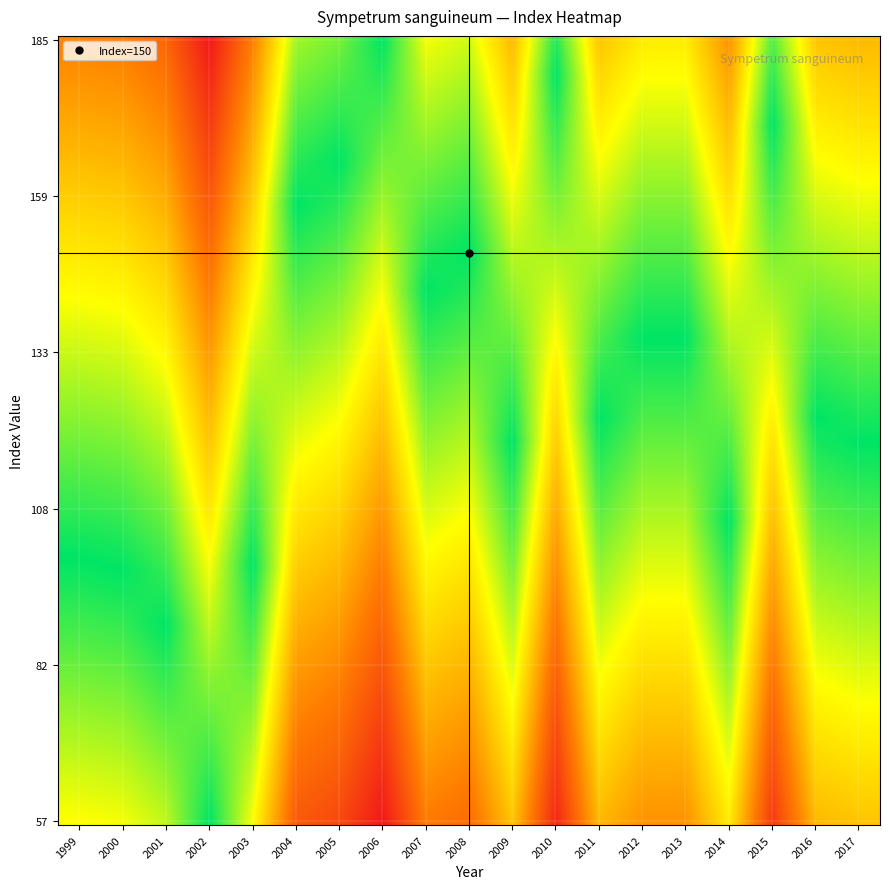

What is the greatest value displayed?

1.0